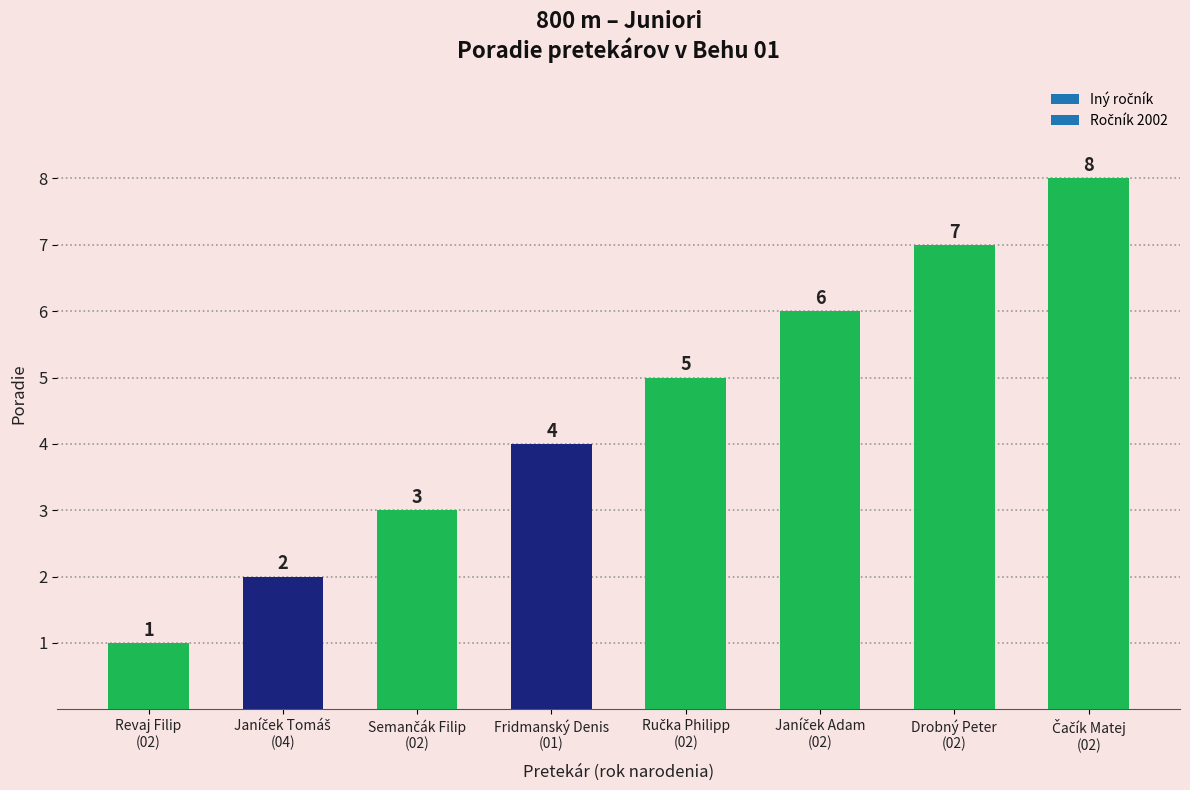

How many bars are there in total?

8